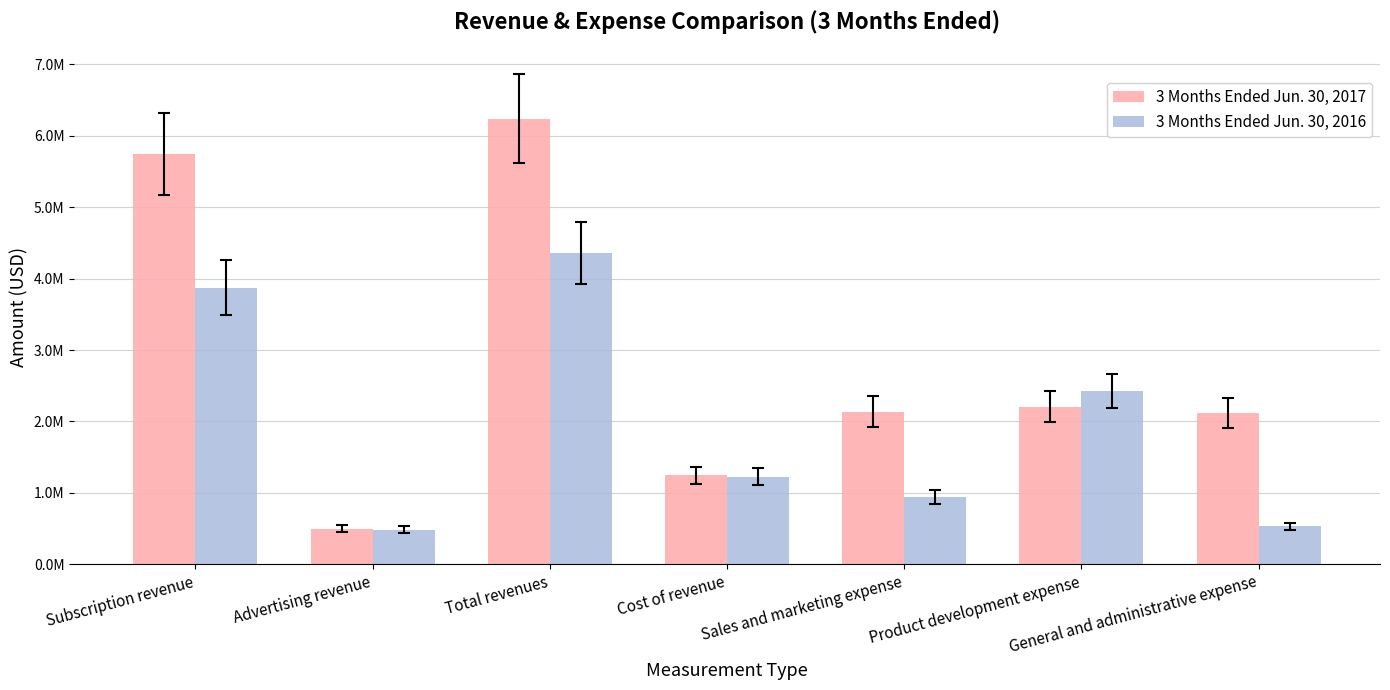

What are all the series names shown in the legend?

3 Months Ended Jun. 30, 2017, 3 Months Ended Jun. 30, 2016